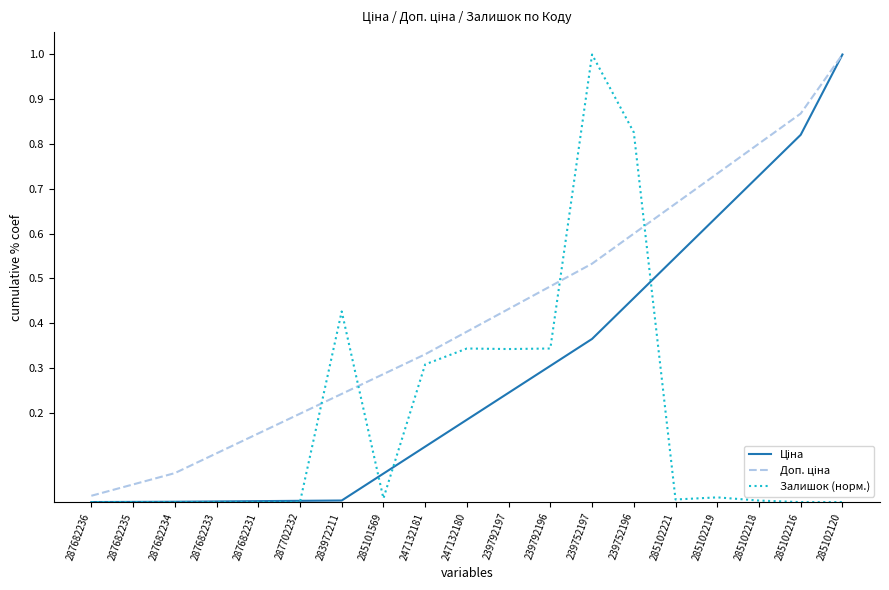

At which category is the sum across all series the highest?

285102120